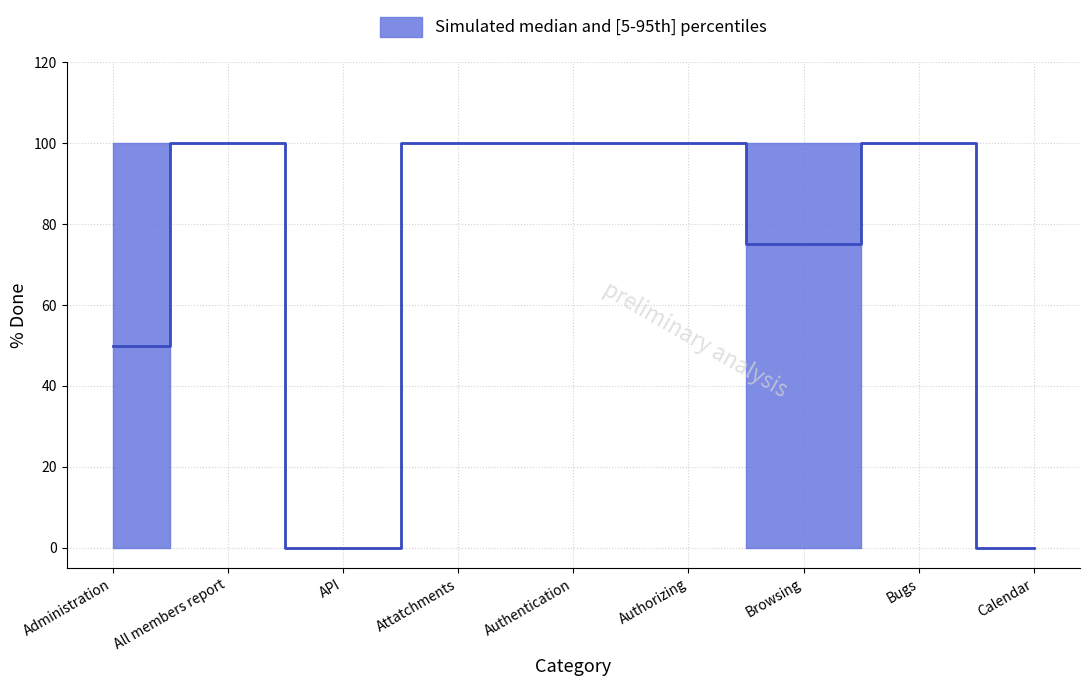

True or false: p95 and median intersect in this chart.

False